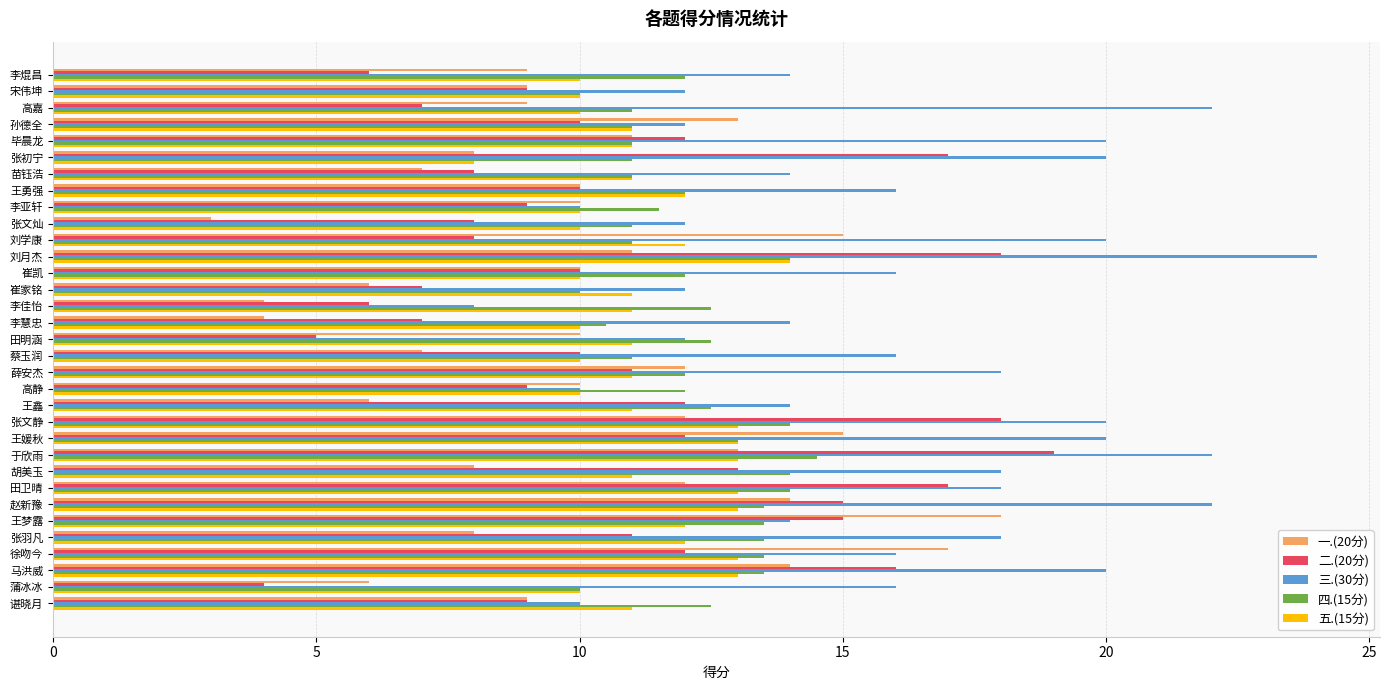

What is the total value across all series at 王鑫?

55.5